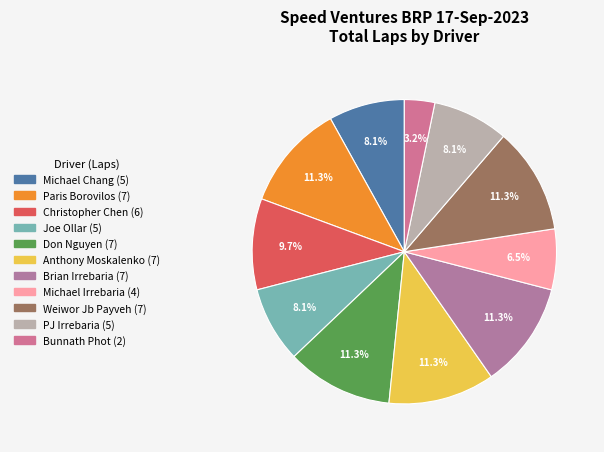

How many segments does this pie chart have?

11